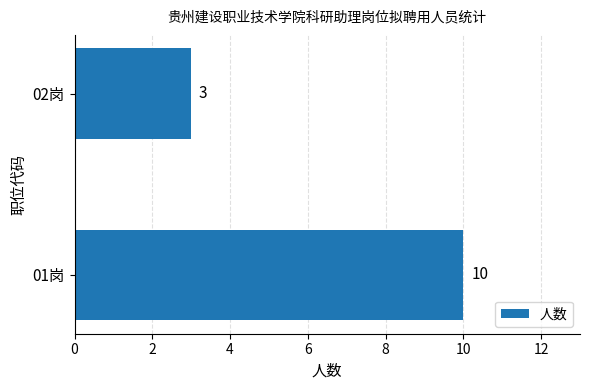

Rank the categories by value from highest to lowest.

01岗, 02岗